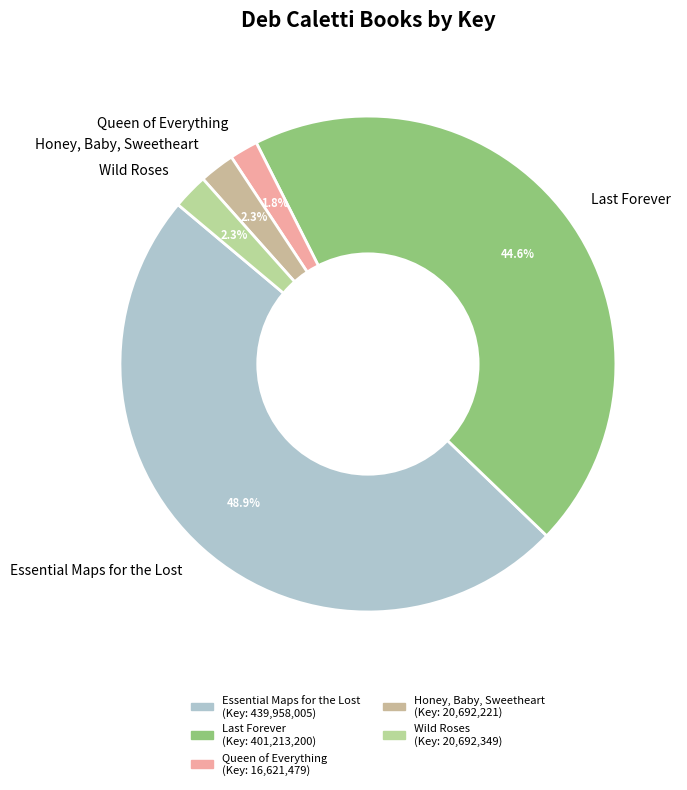

Which slice is the largest?

Essential Maps for the Lost